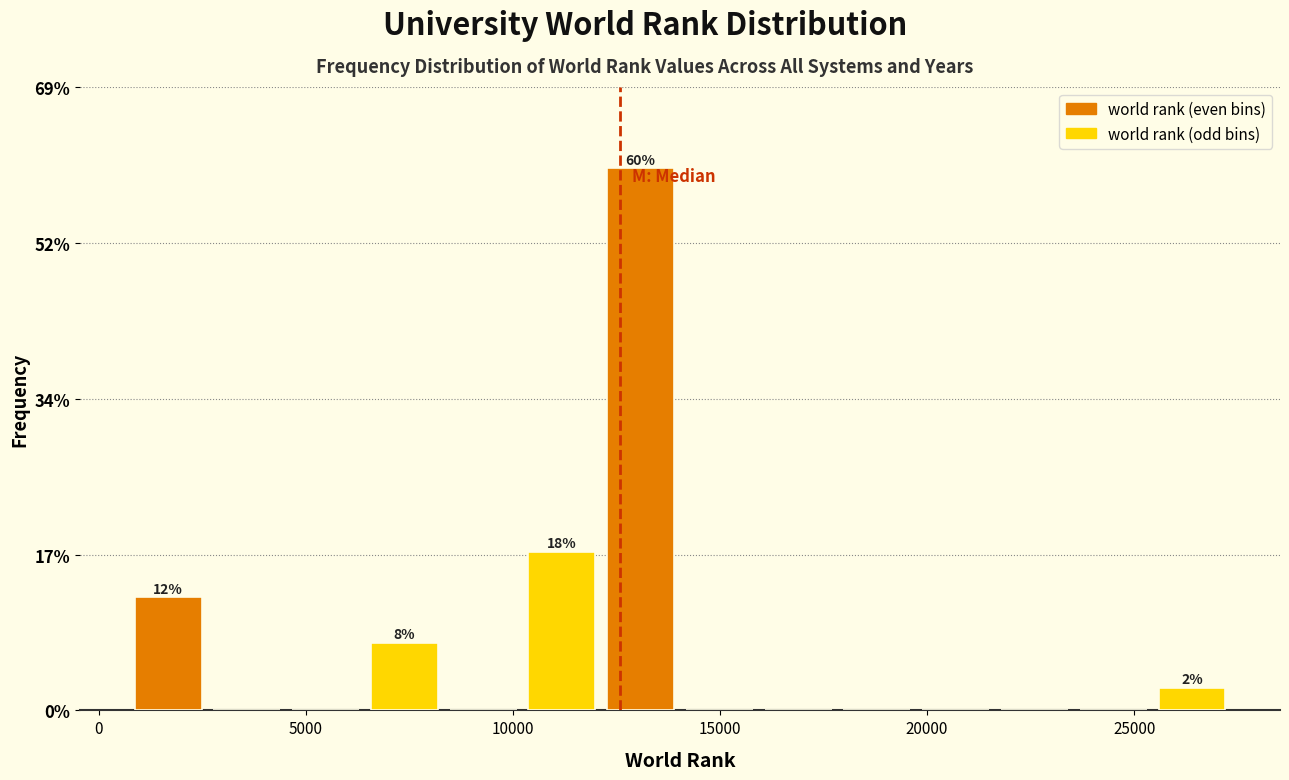

Read against the x-axis, roughly where is the centre of the tallest bar?

13000